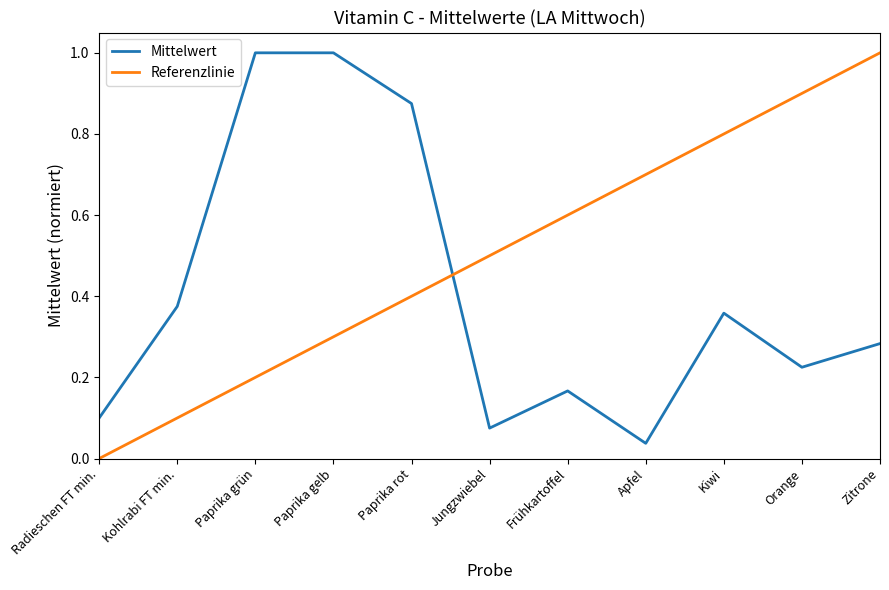

List the labels in order of value, largest first.

Paprika grün, Paprika gelb, Paprika rot, Kohlrabi FT min., Kiwi, Zitrone, Orange, Frühkartoffel, Radieschen FT min., Jungzwiebel, Apfel